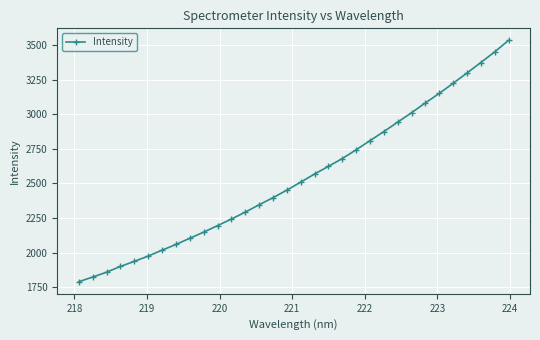

Count the number of data series in this chart.

1